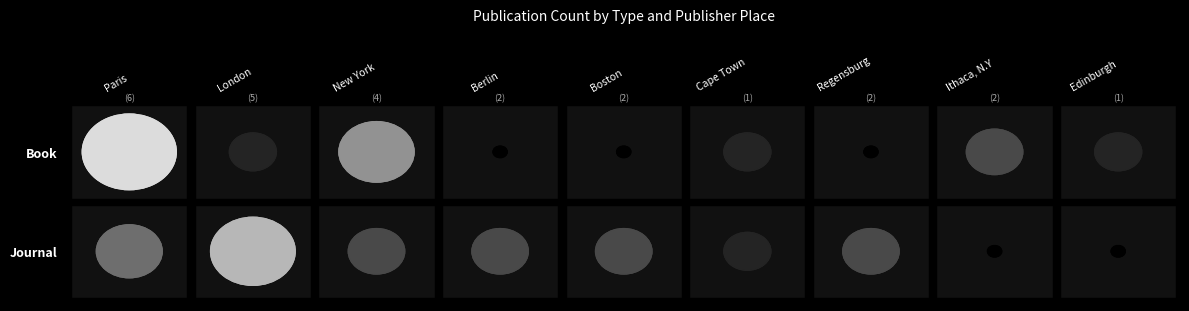

Count the Book values in the range 0 to 2.

7